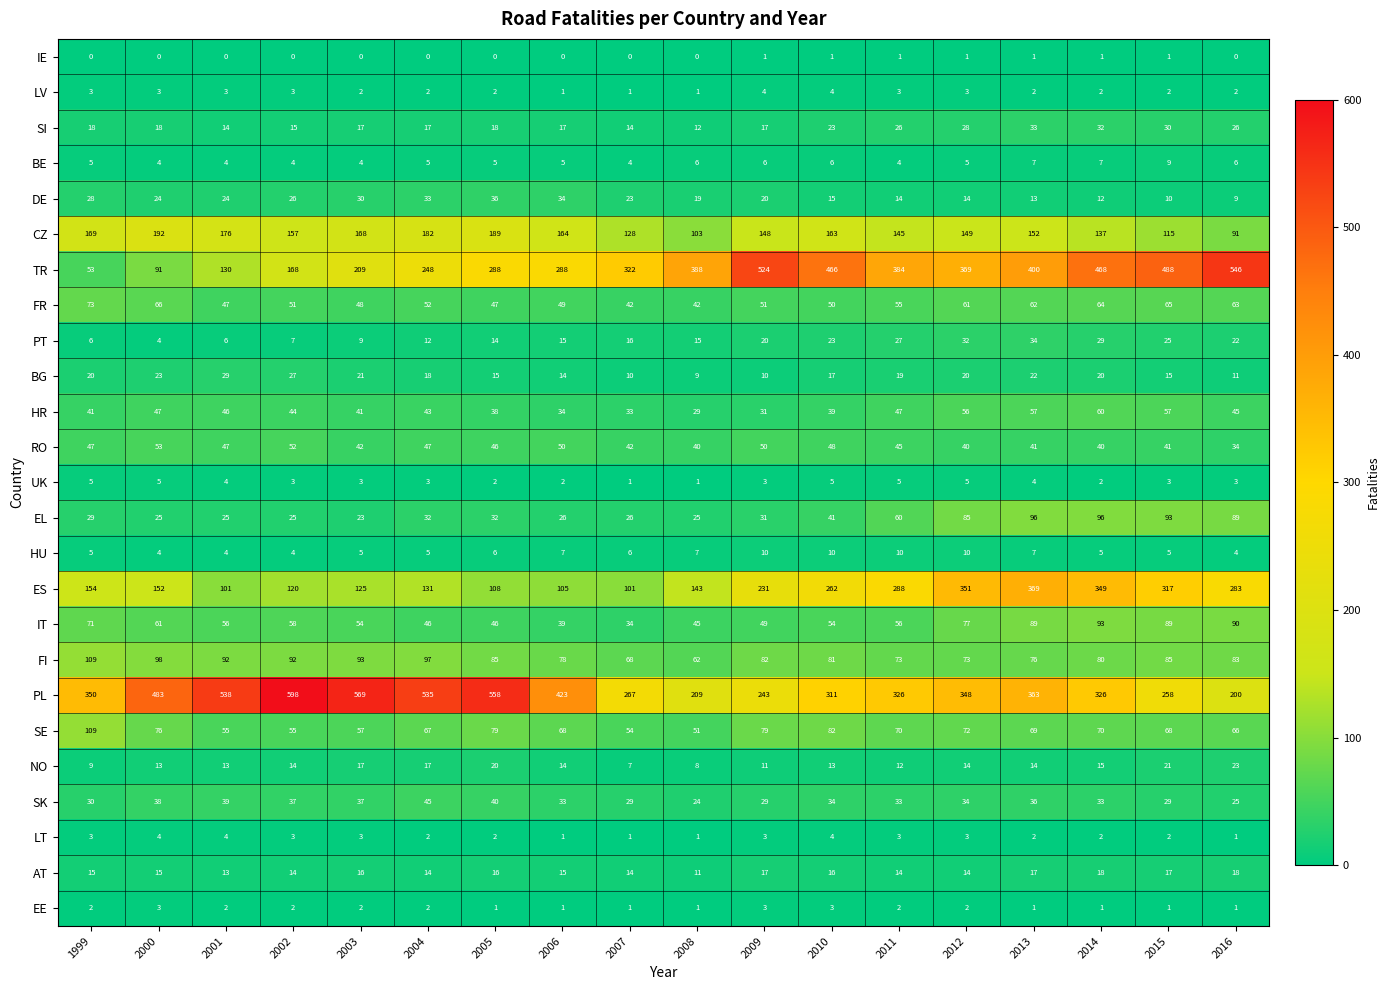

The UK series shows 0 at 2014. True or false?

False